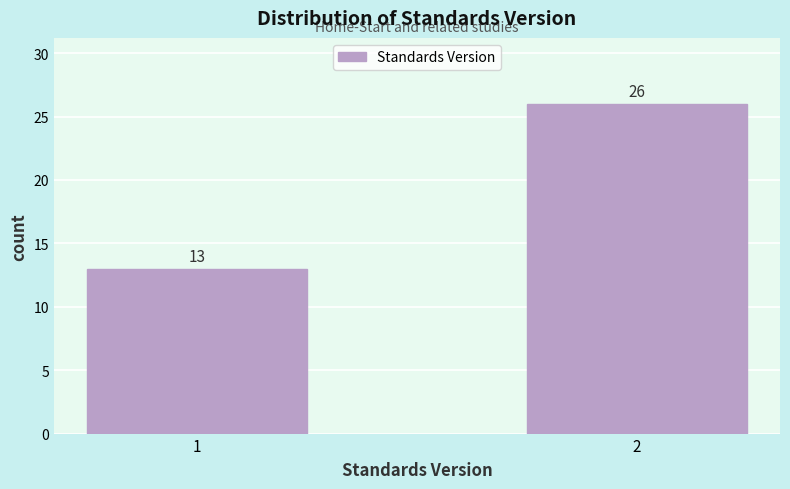

Reading left to right, transcribe all the data shown in this chart.

13	26